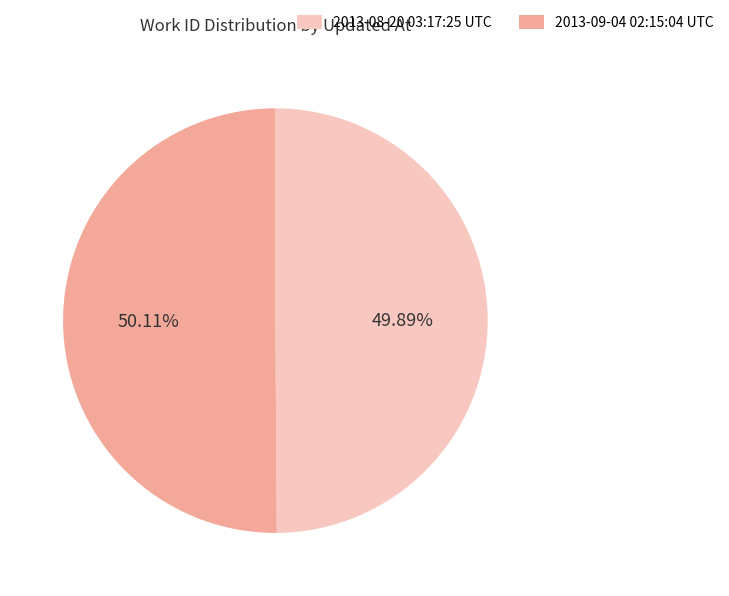

Is there a majority slice in this chart?

Yes